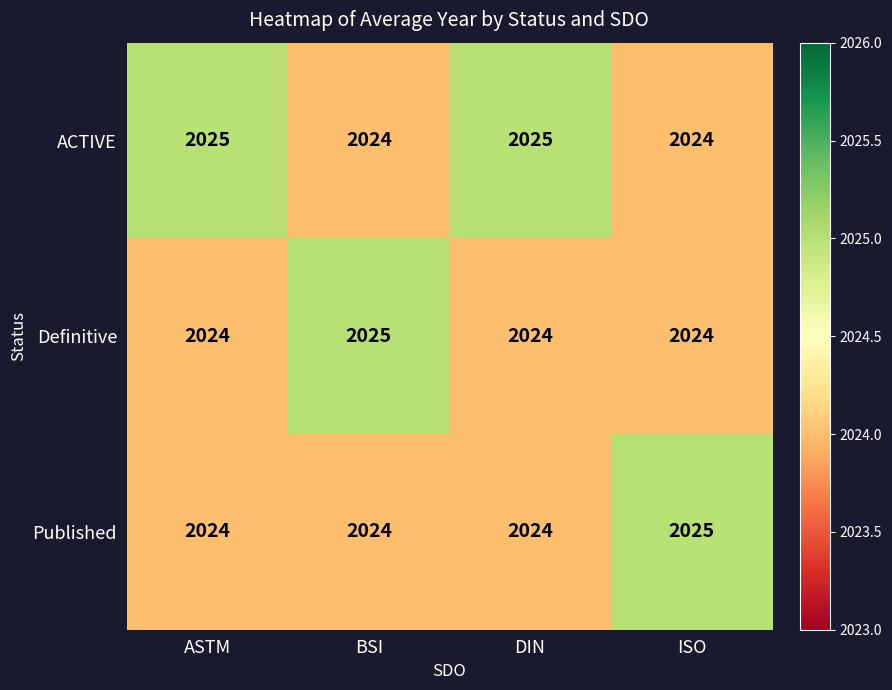

Read the Published value at ISO.

2025